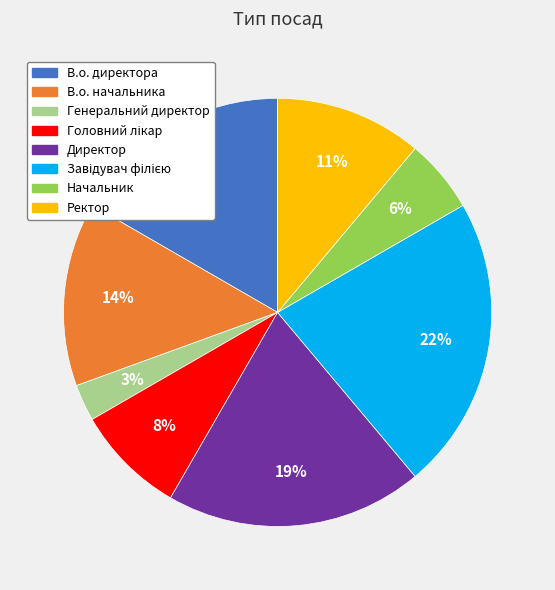

Count the number of slices in the pie.

8